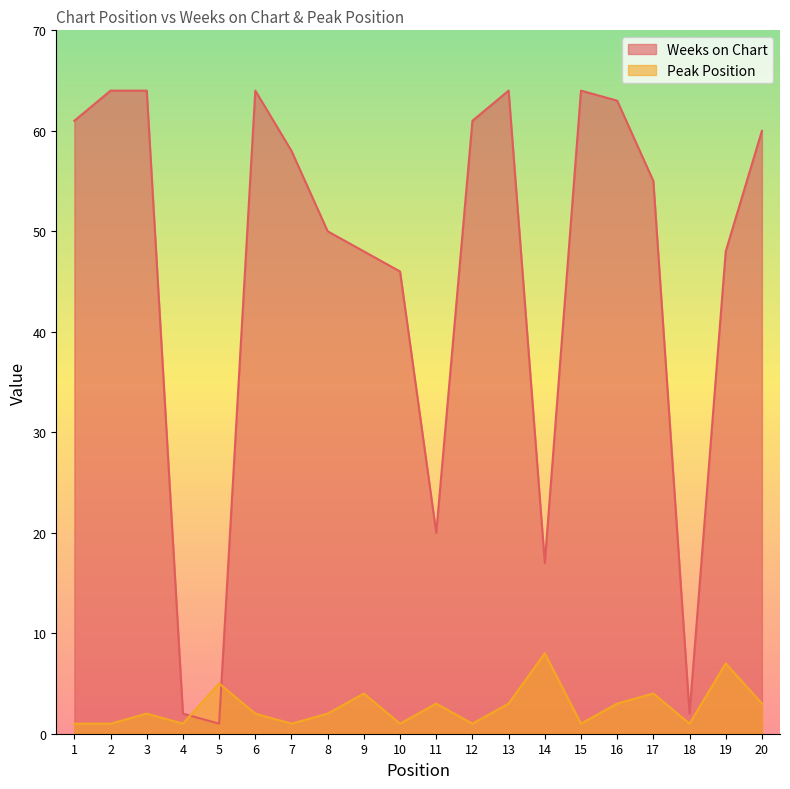

True or false: Weeks on Chart has more than 1 interior local peaks.

True